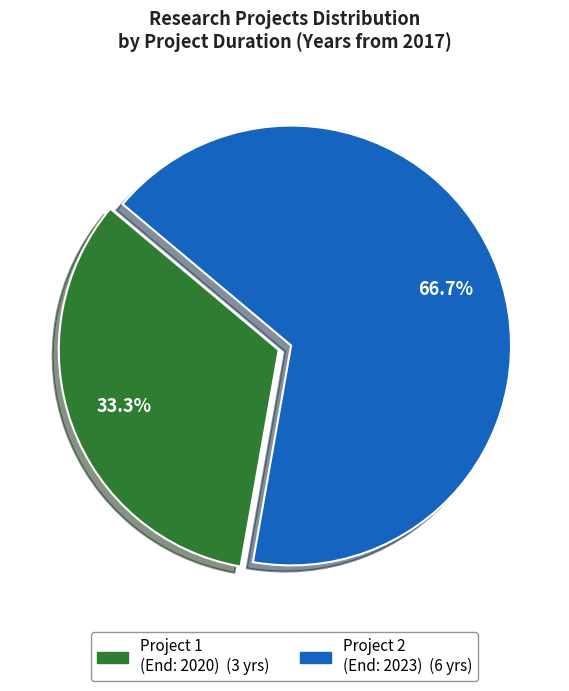

Is there a majority slice in this chart?

Yes